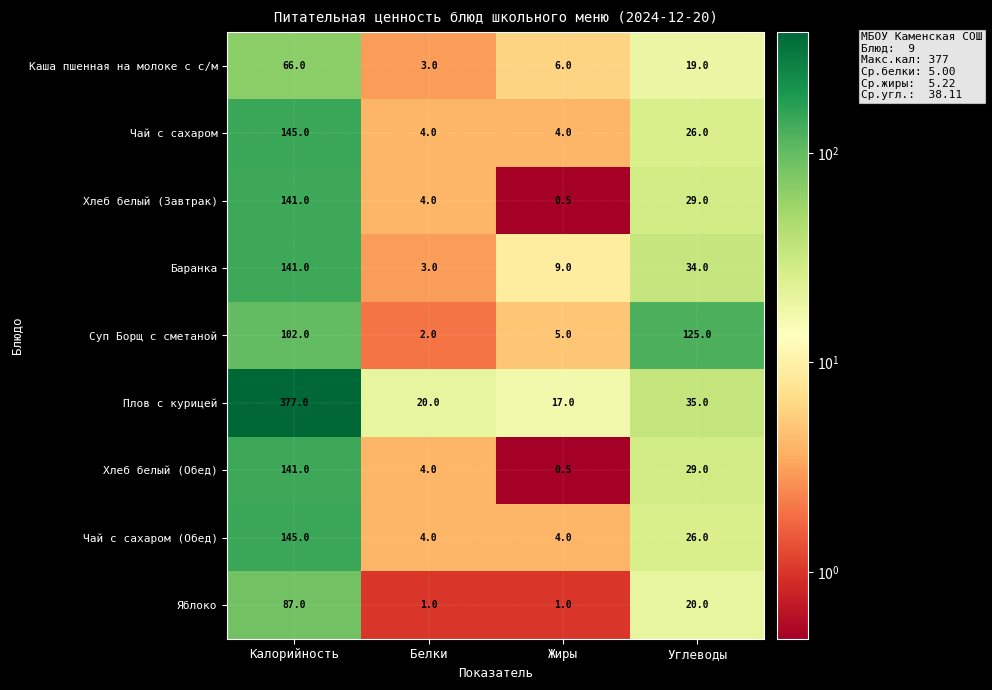

Is the value of Чай с сахаром (Обед) at Жиры greater than the value of Баранка at Углеводы?

No